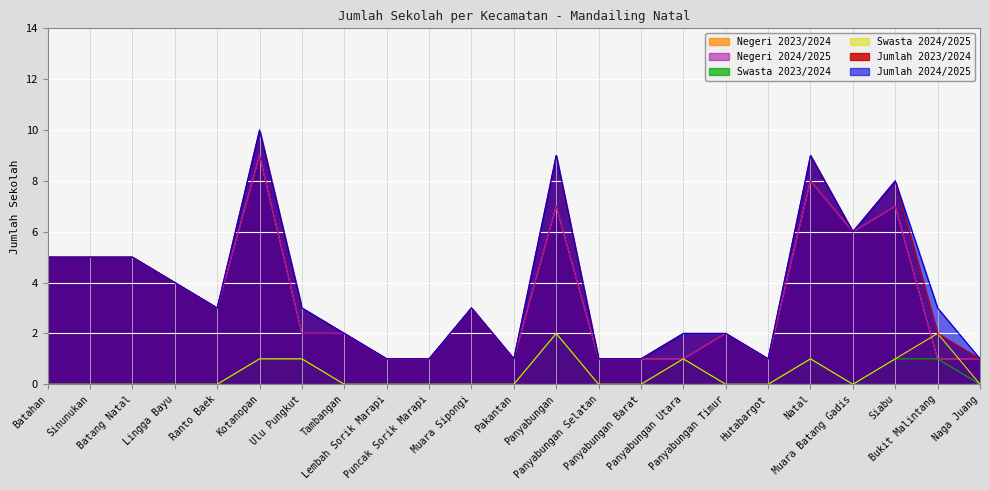

True or false: Jumlah 2023/2024 has a value of 6 at Muara Batang Gadis.

True